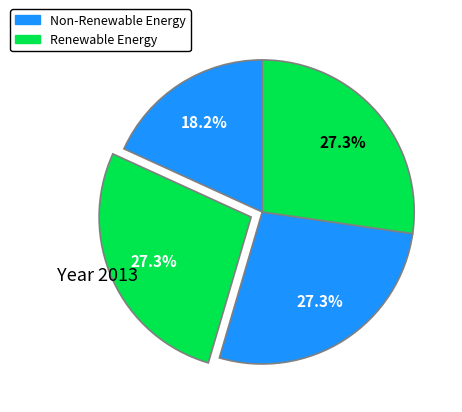

How many segments does this pie chart have?

4